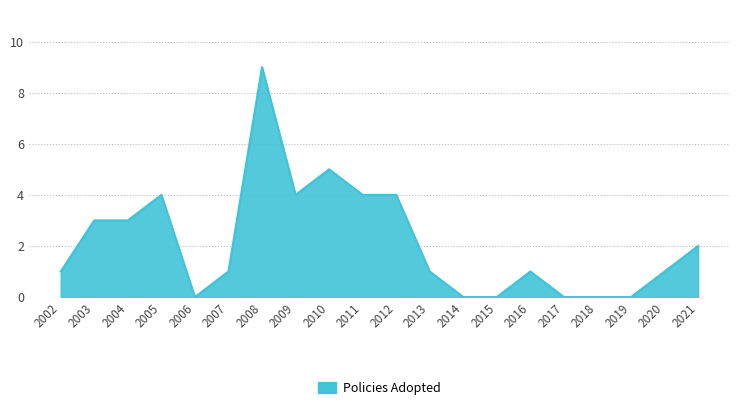

What is the smallest value displayed?

0